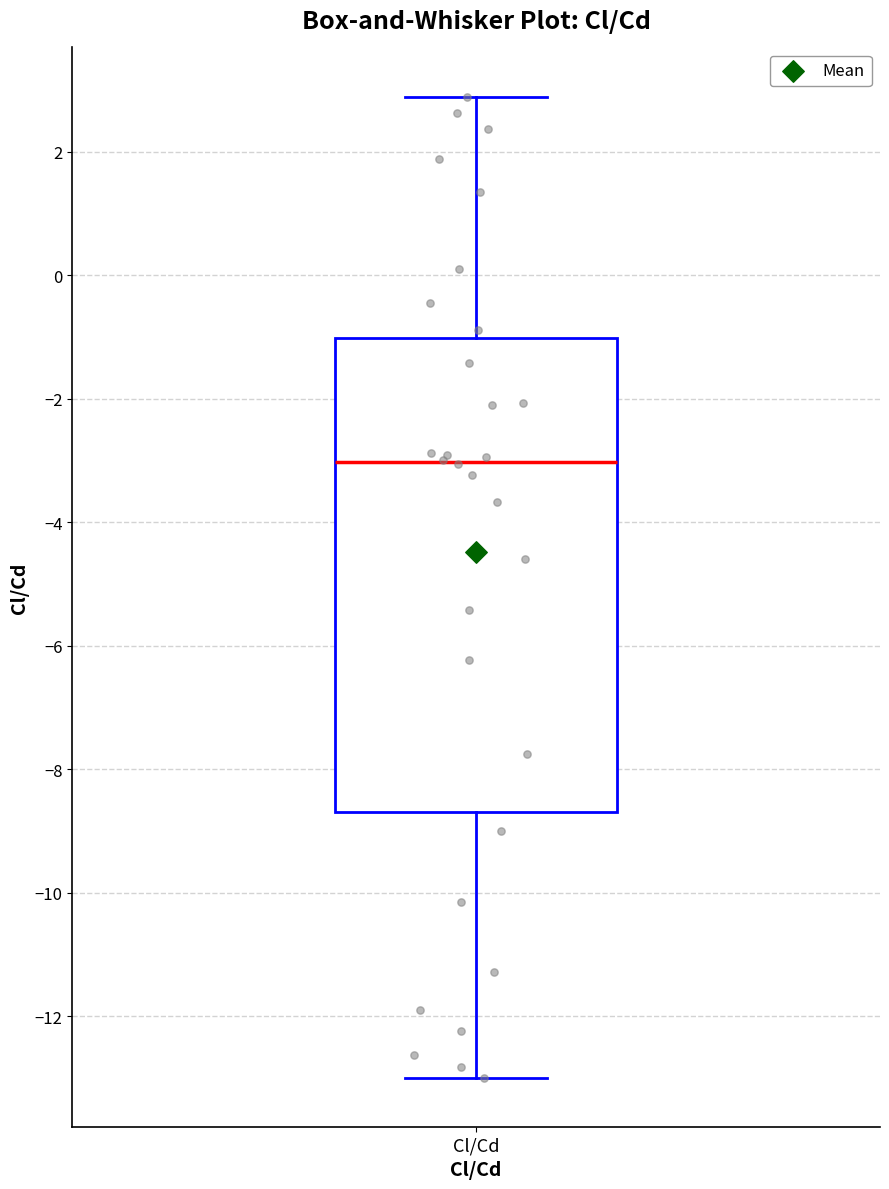

Read this box plot against the y-axis: the position of the median line, the range covered by the box, and the ends of both whiskers. The values are not printed on the chart, so give them approximately, as read against the axis.

median -3.0, box -8.6 to -1.0, whiskers -13.0 to 2.8